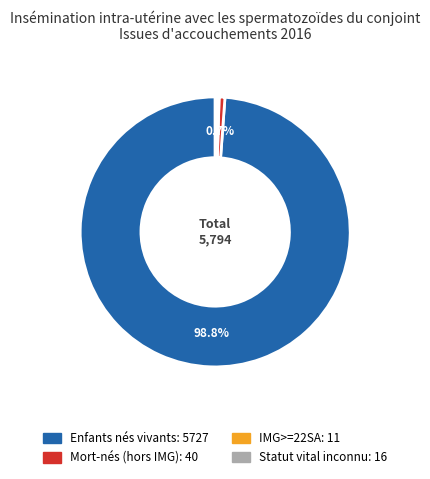

Which category has the biggest portion of the pie?

Enfants nés vivants